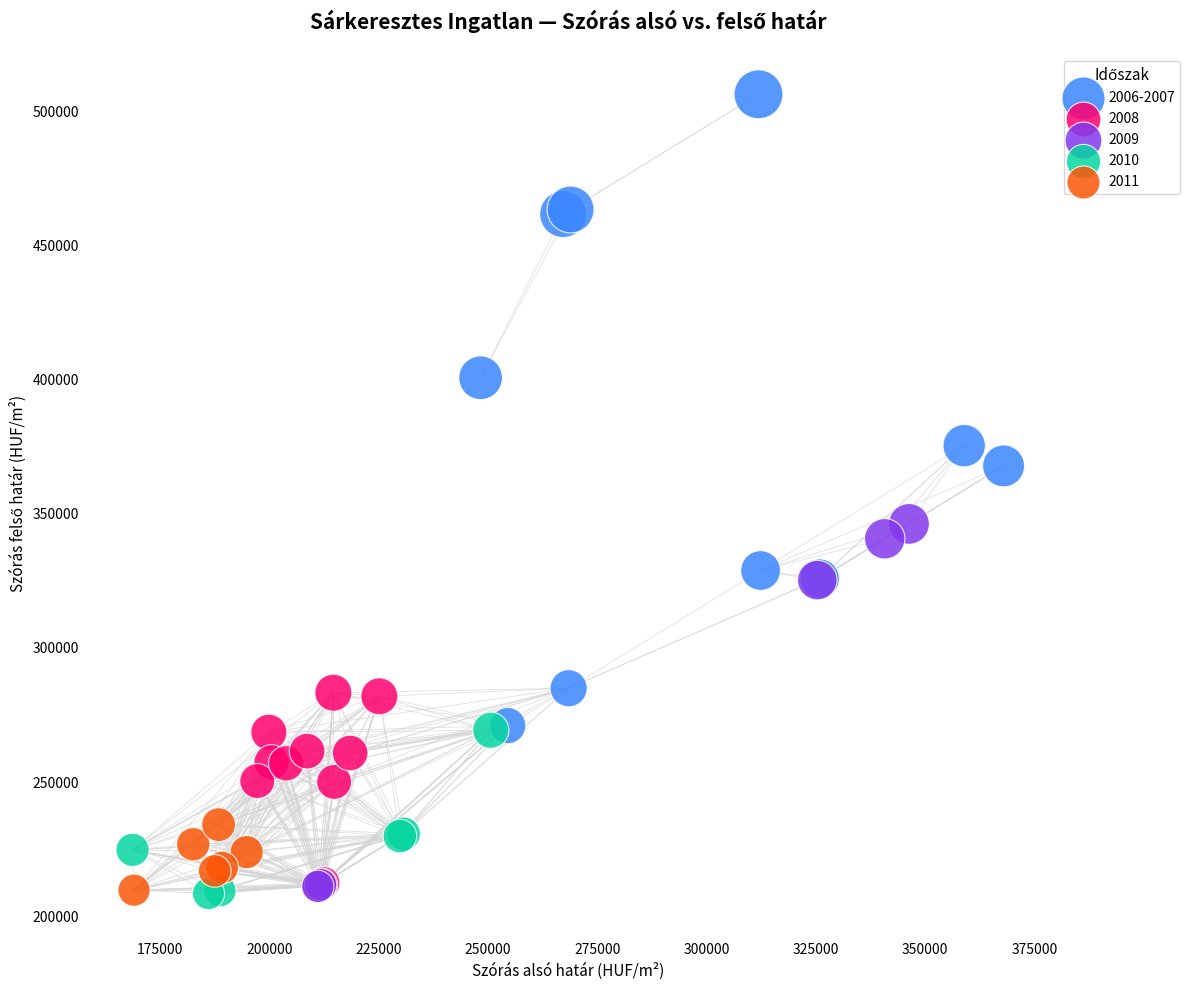

What are all the series names shown in the legend?

2006-2007, 2008, 2009, 2010, 2011